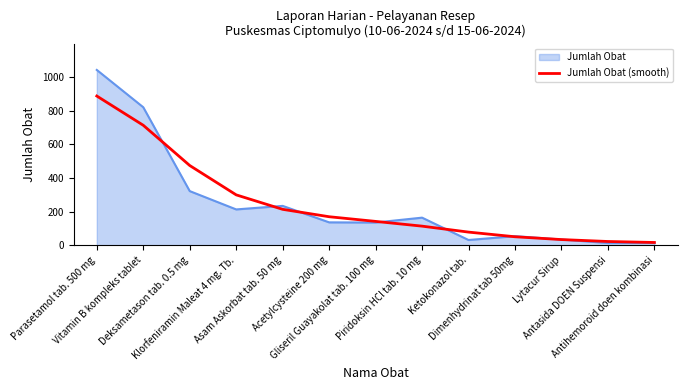

Rank the series by their maximum value, from highest to lowest.

Jumlah Obat, Jumlah Obat (smooth)